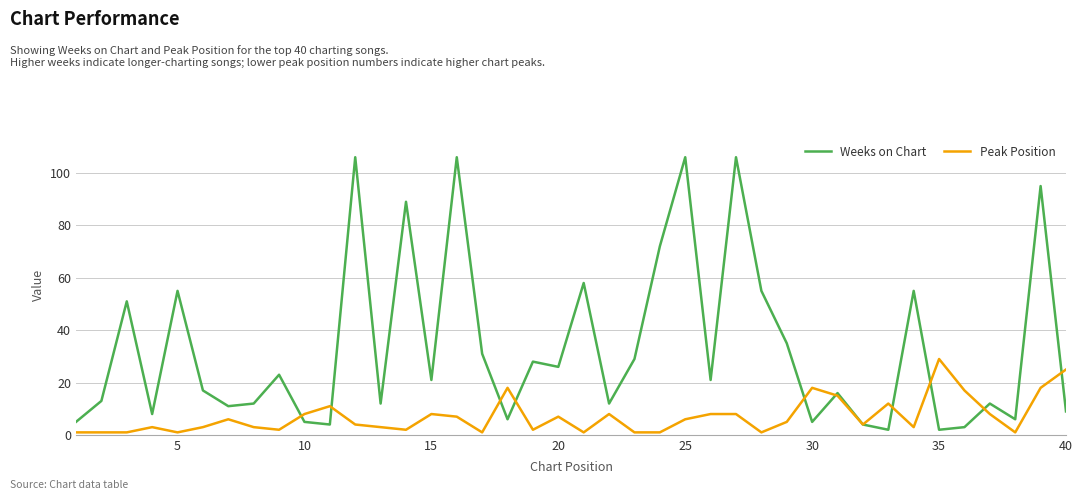

Count the number of categories in the chart.

40